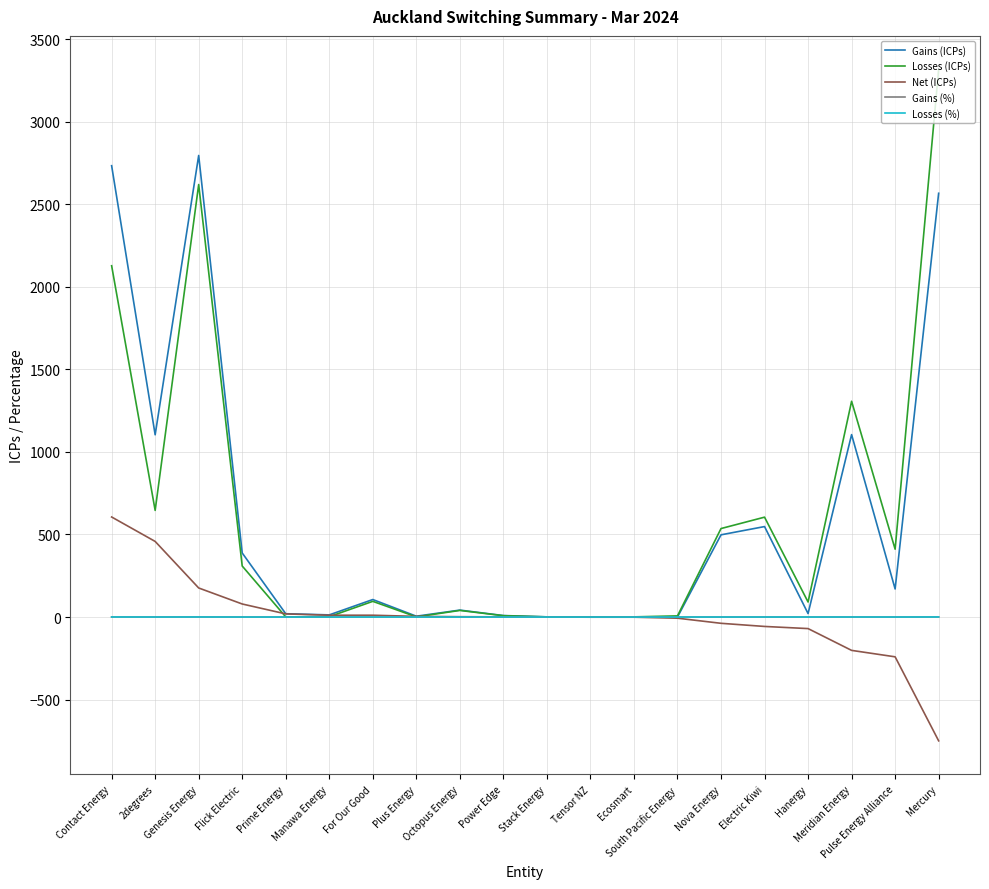

What position from the right is Flick Electric?

17